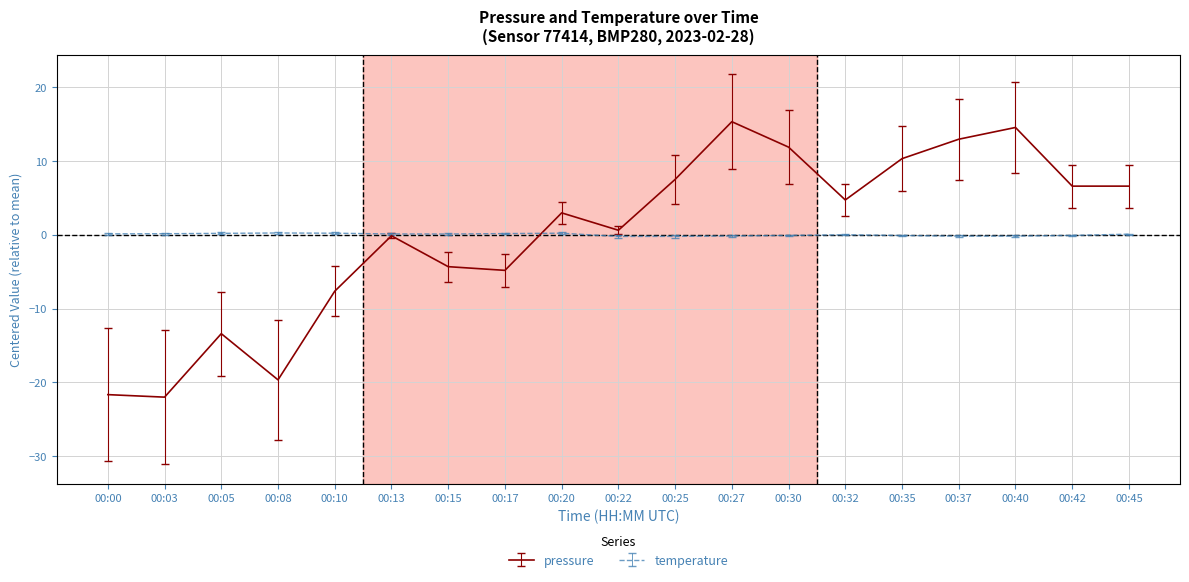

What is the greatest value displayed?

15.3